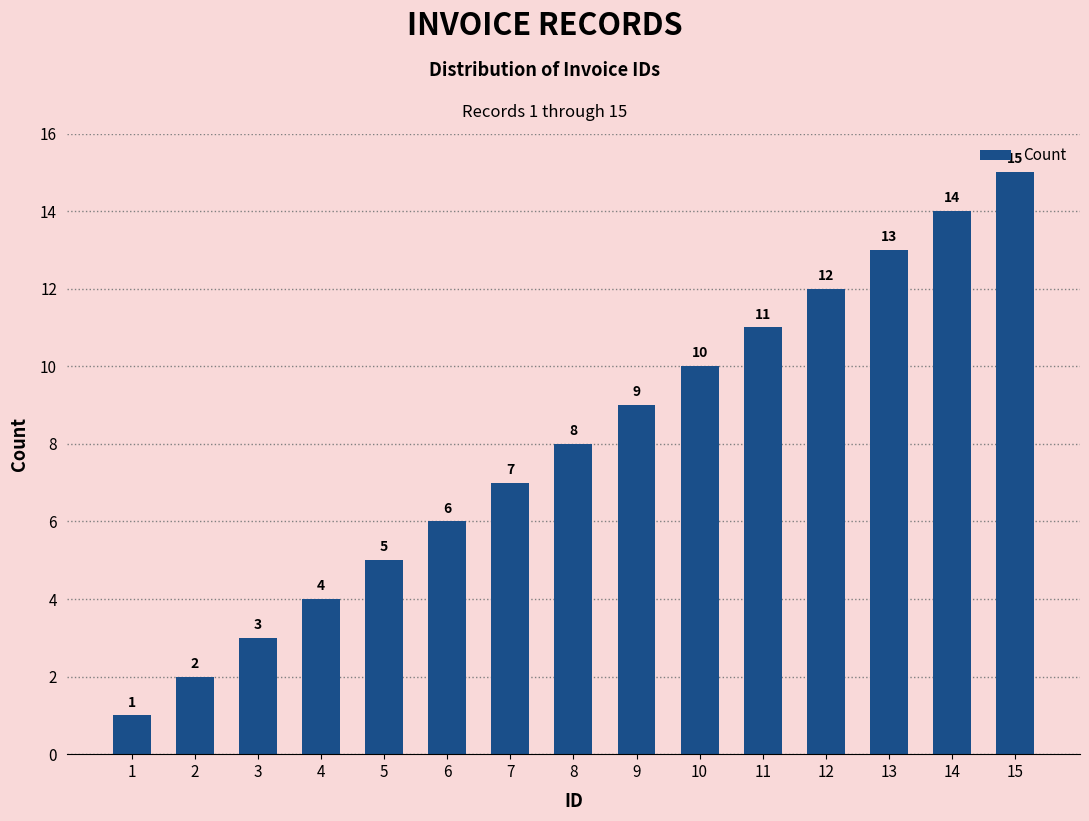

What value does the data have at 10?

10